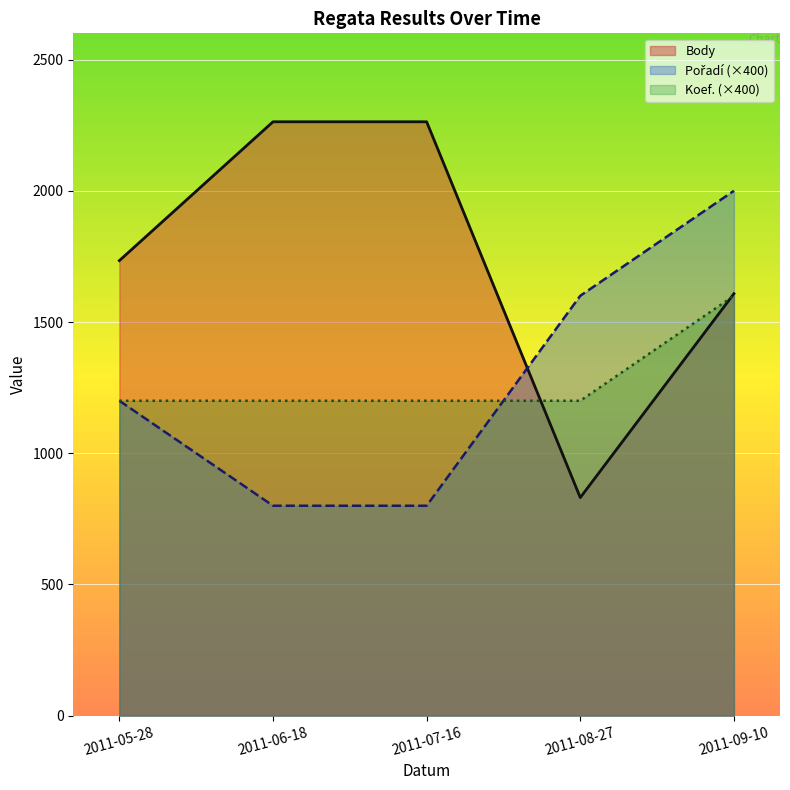

What is the value of the Koef. point at the 4th from the left?

1200